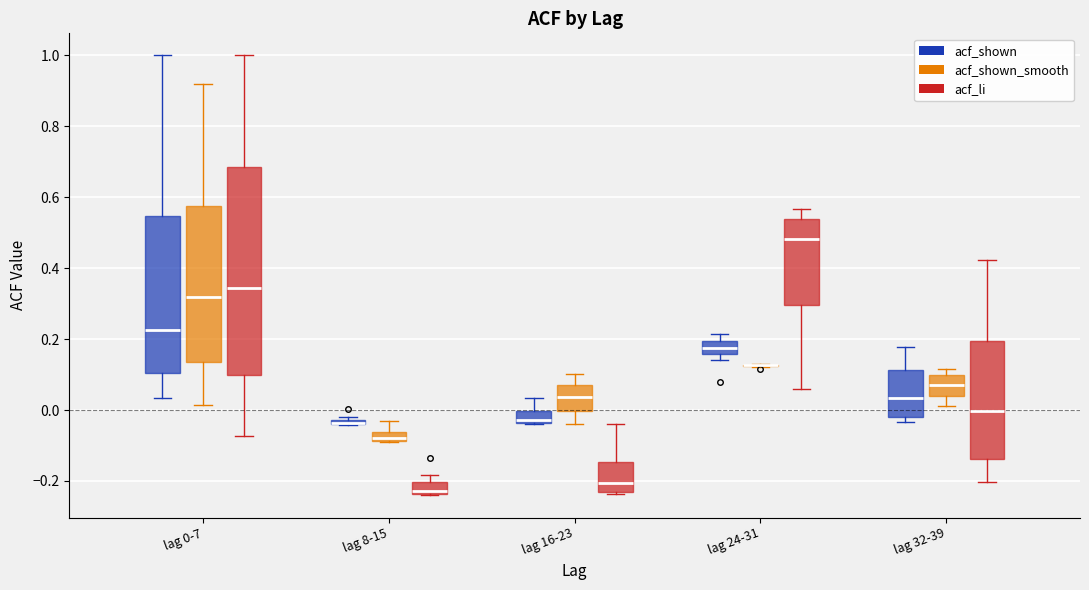

Which box is the tallest, from its lower edge to its upper edge?

lag 0-7 (acf_li)